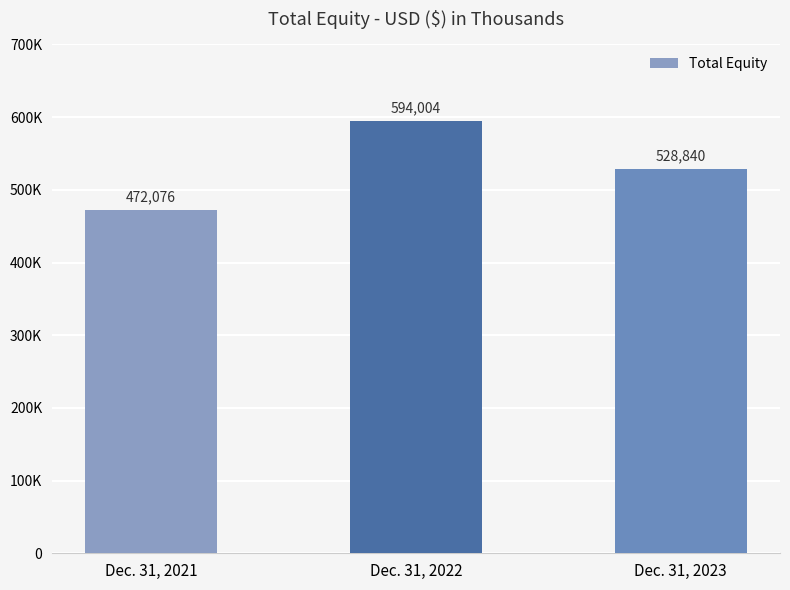

What is the average value?

531640